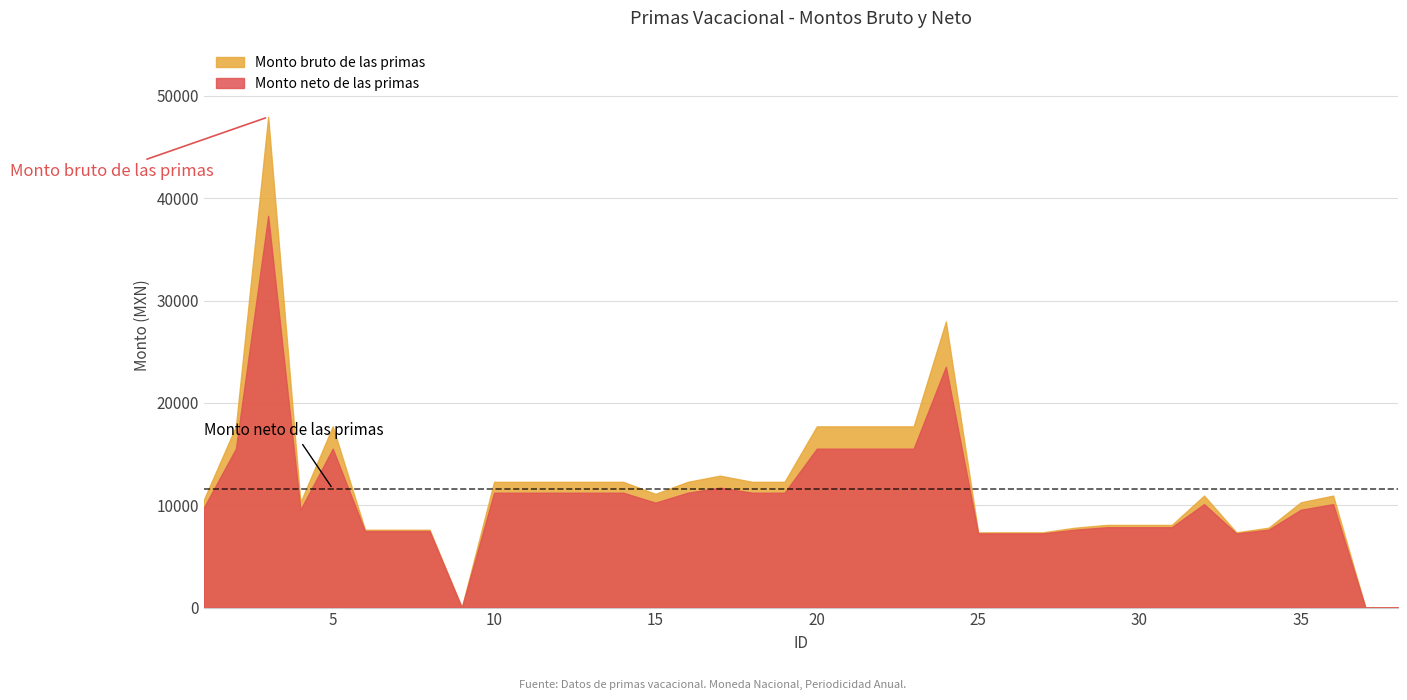

List the labels in order of Monto neto de las primas value, smallest first.

9, 37, 38, 25, 26, 27, 33, 6, 7, 8, 34, 28, 29, 30, 31, 4, 35, 1, 32, 36, 15, 10, 11, 12, 13, 14, 16, 18, 19, 17, 23, 2, 20, 21, 22, 5, 24, 3